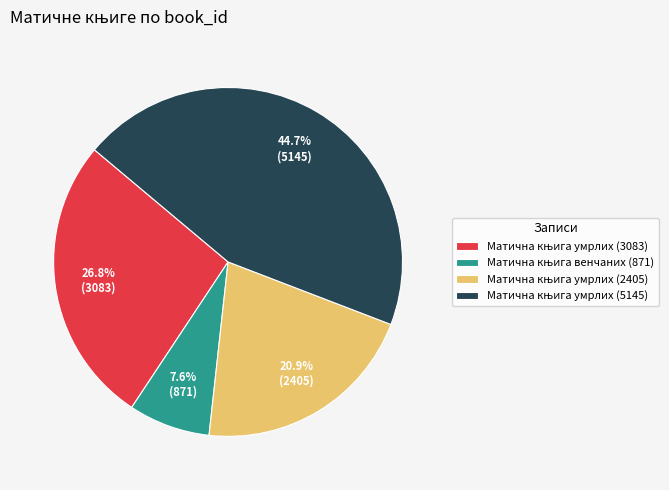

How many segments does this pie chart have?

4